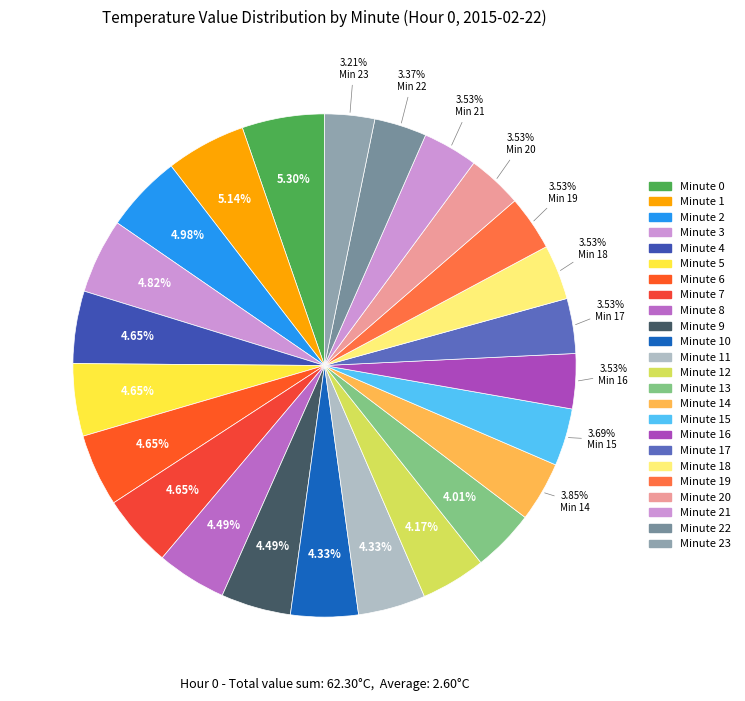

Which category has the smallest portion of the pie?

23